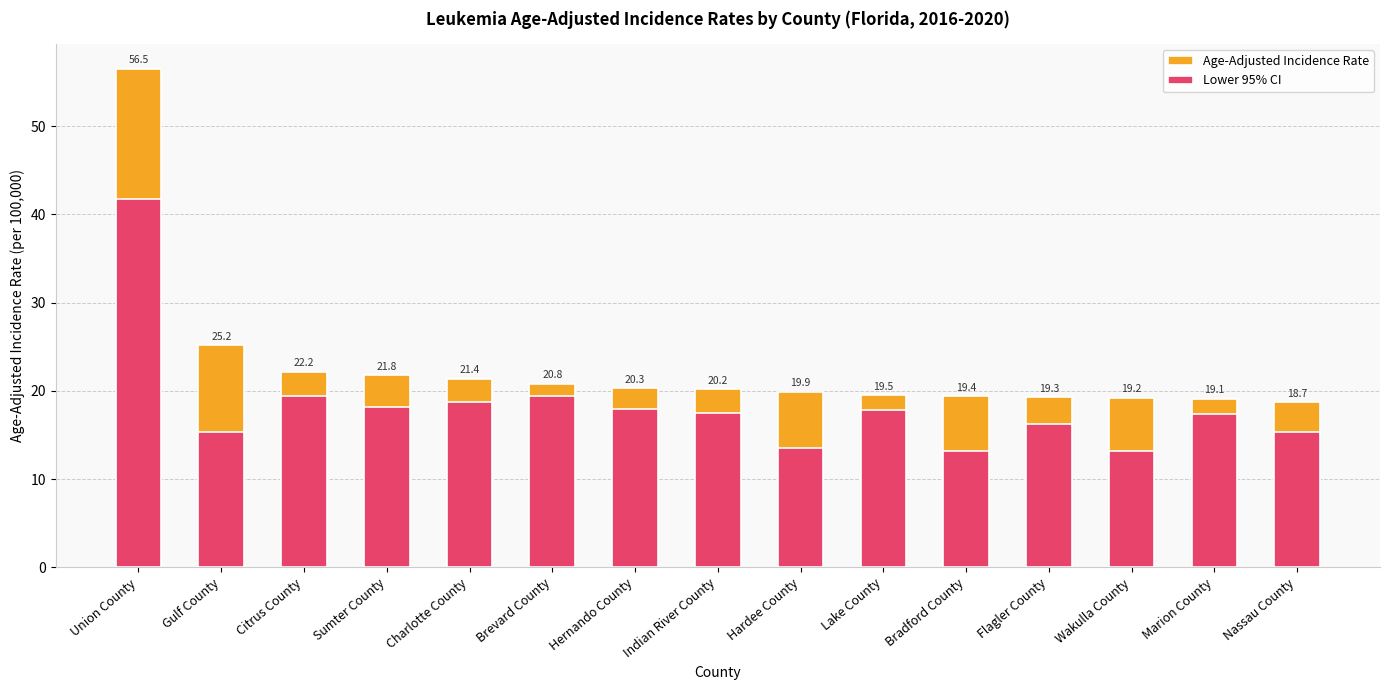

Reading right to left, what are all the values shown in this chart?

Age-Adjusted Incidence Rate: Nassau County=18.7	Marion County=19.1	Wakulla County=19.2	Flagler County=19.3	Bradford County=19.4	Lake County=19.5	Hardee County=19.9	Indian River County=20.2	Hernando County=20.3	Brevard County=20.8	Charlotte County=21.4	Sumter County=21.8	Citrus County=22.2	Gulf County=25.2	Union County=56.5
Lower 95% CI: Nassau County=15.4	Marion County=17.4	Wakulla County=13.2	Flagler County=16.2	Bradford County=13.2	Lake County=17.8	Hardee County=13.5	Indian River County=17.5	Hernando County=17.9	Brevard County=19.4	Charlotte County=18.7	Sumter County=18.2	Citrus County=19.4	Gulf County=15.4	Union County=41.8